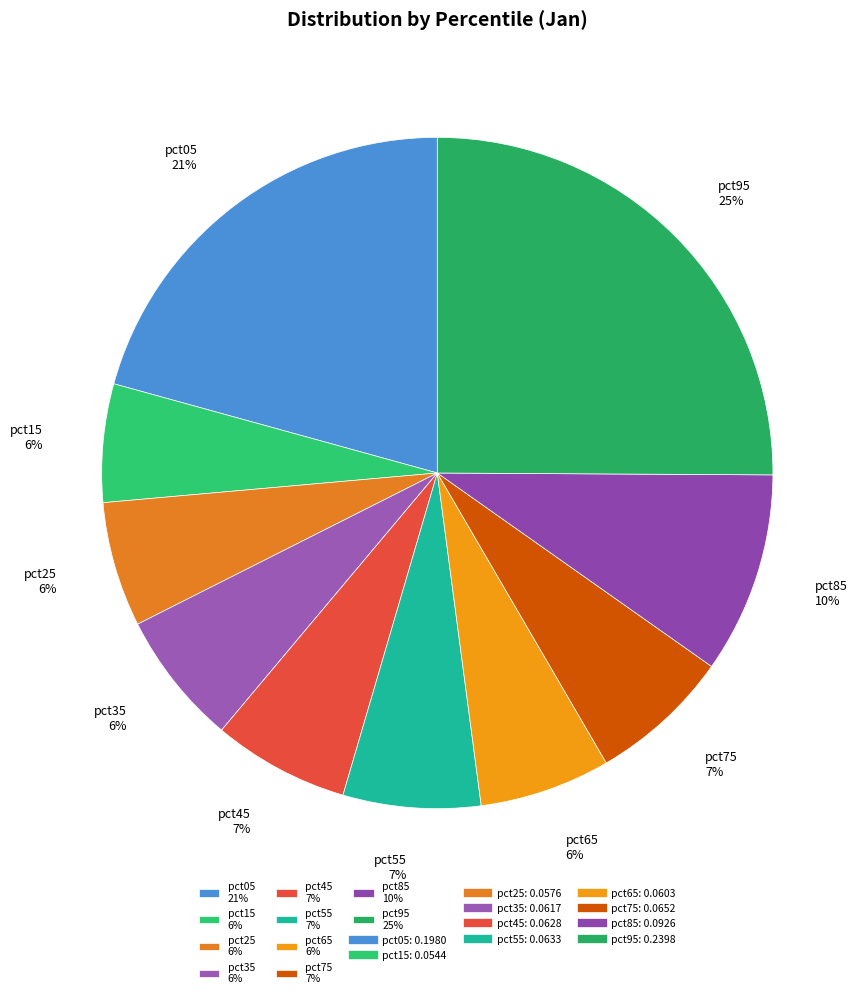

To the nearest percent, what is the difference between the largest and smallest slice percentages?

19%